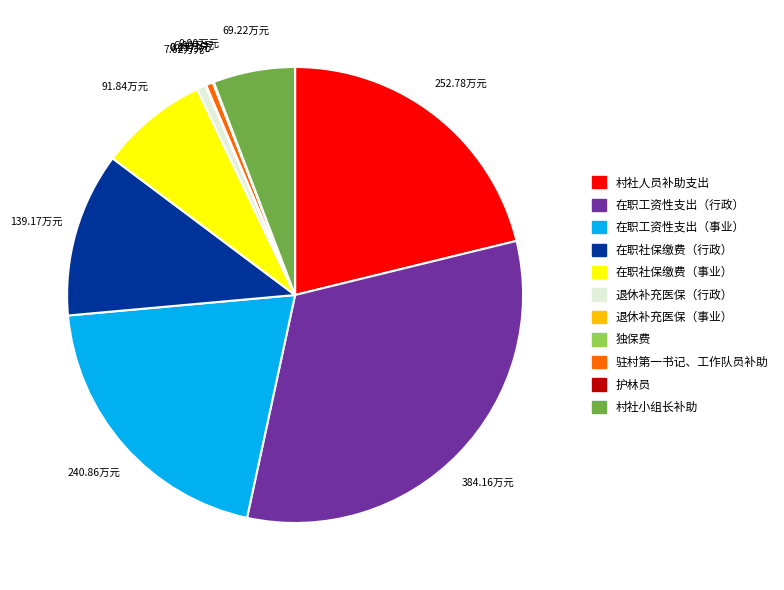

Does 在职工资性支出（事业） represent more than half of the total?

No